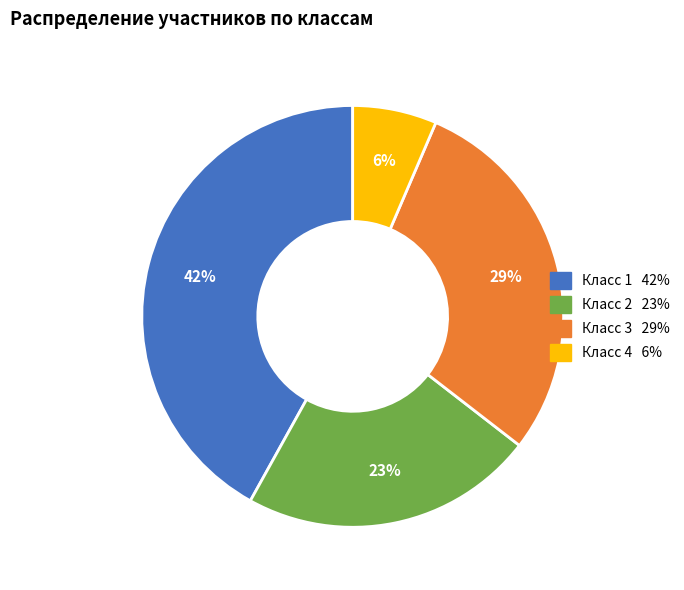

Does any single category account for the majority?

No